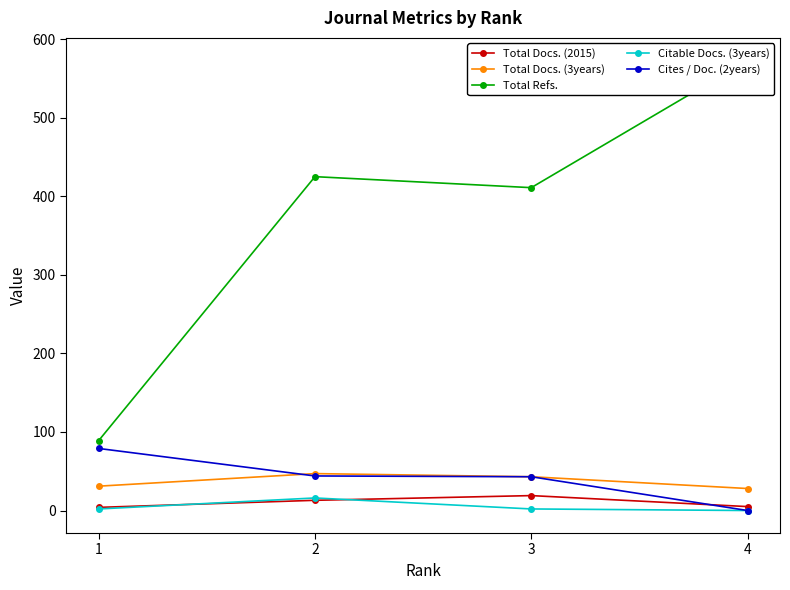

At 2, list the series in order from smallest to largest.

Total Docs. (2015), Citable Docs. (3years), Cites / Doc. (2years), Total Docs. (3years), Total Refs.